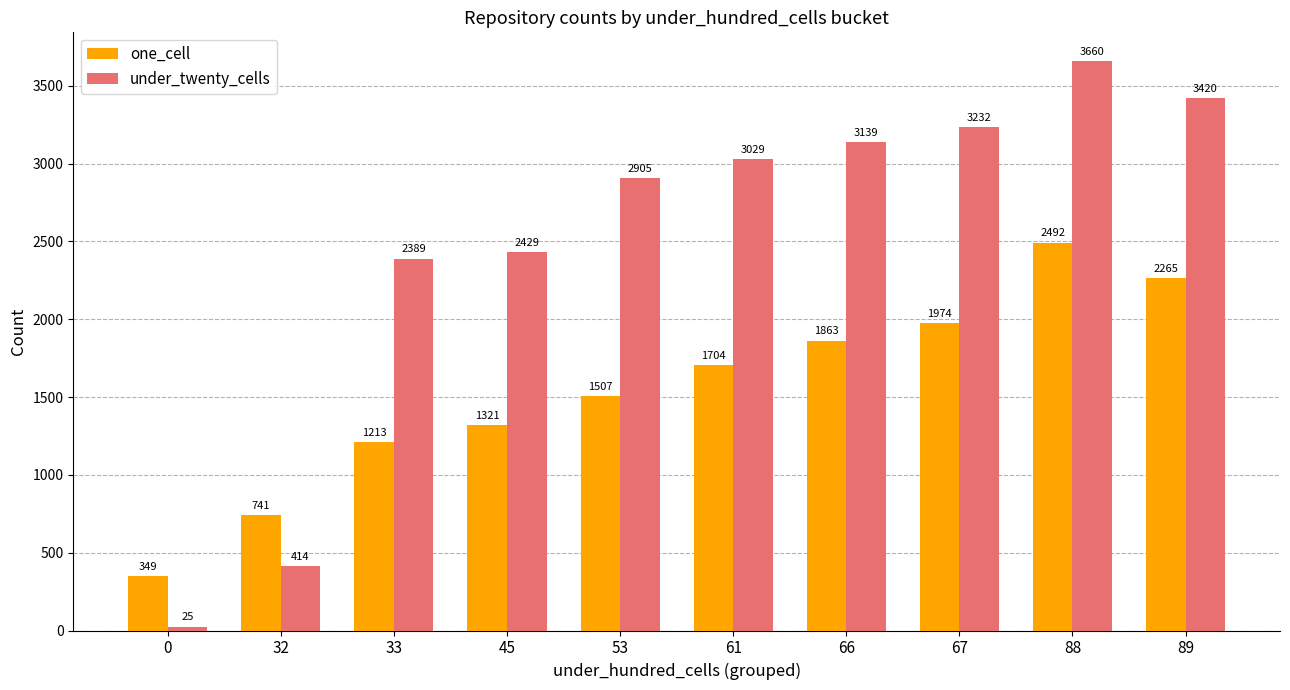

Rank the series by their maximum value, from lowest to highest.

one_cell, under_twenty_cells